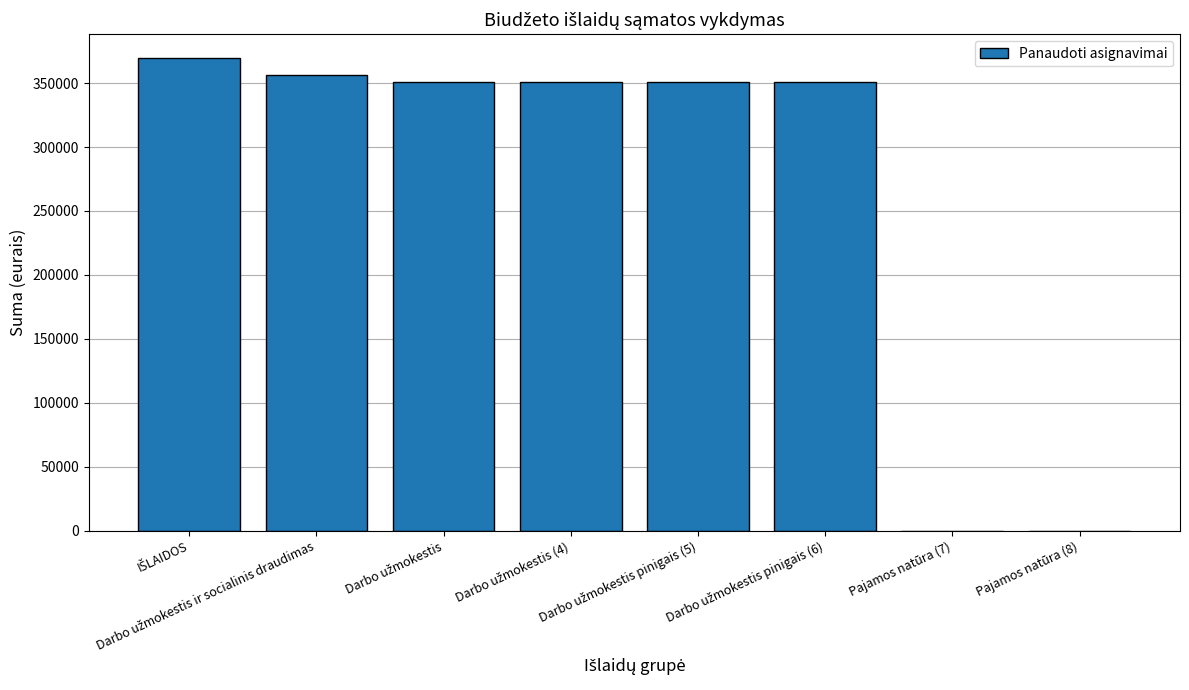

What is the sum of all values?

2128300